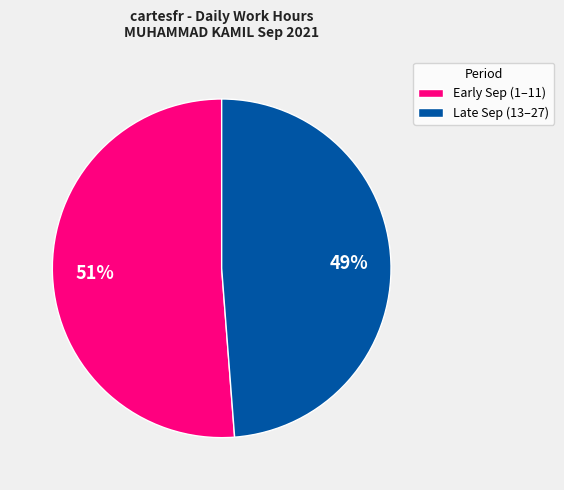

Is there any slice that represents more than half of the pie?

Yes